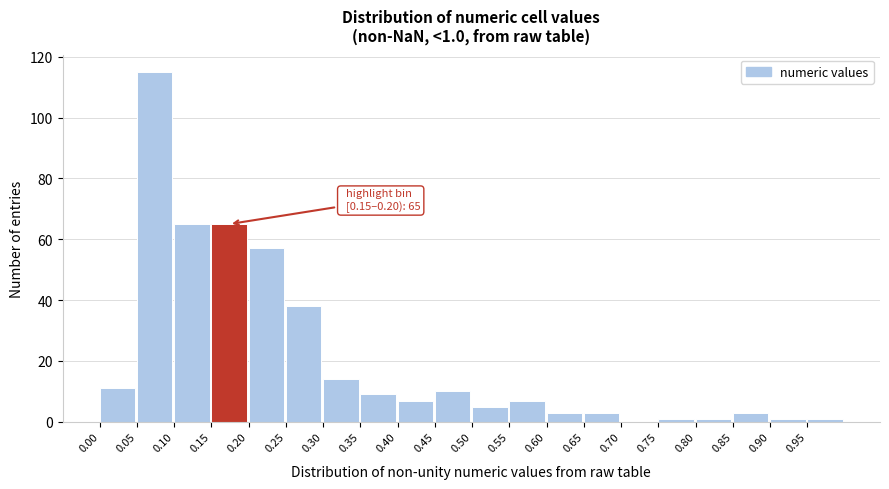

Which range on the x-axis has the tallest bar?

0.05 to 0.10